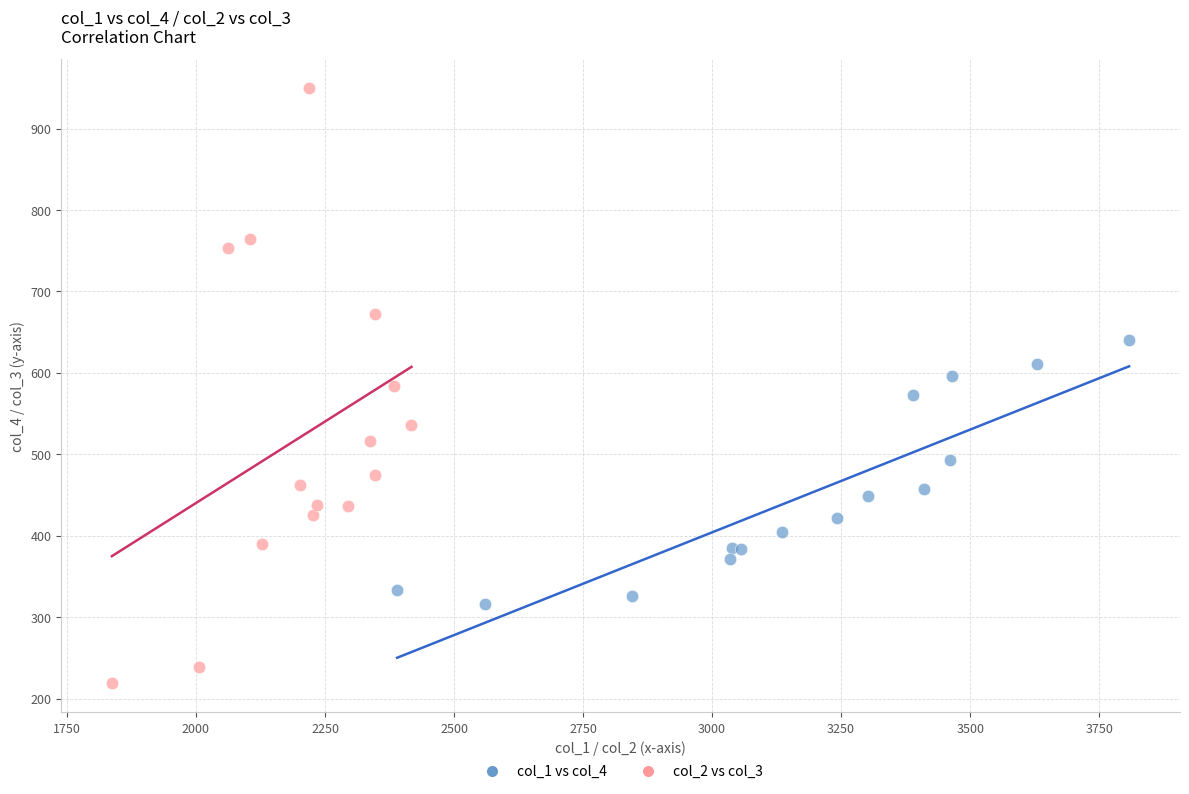

Which series has the largest Y range (max minus min)?

col_2 vs col_3